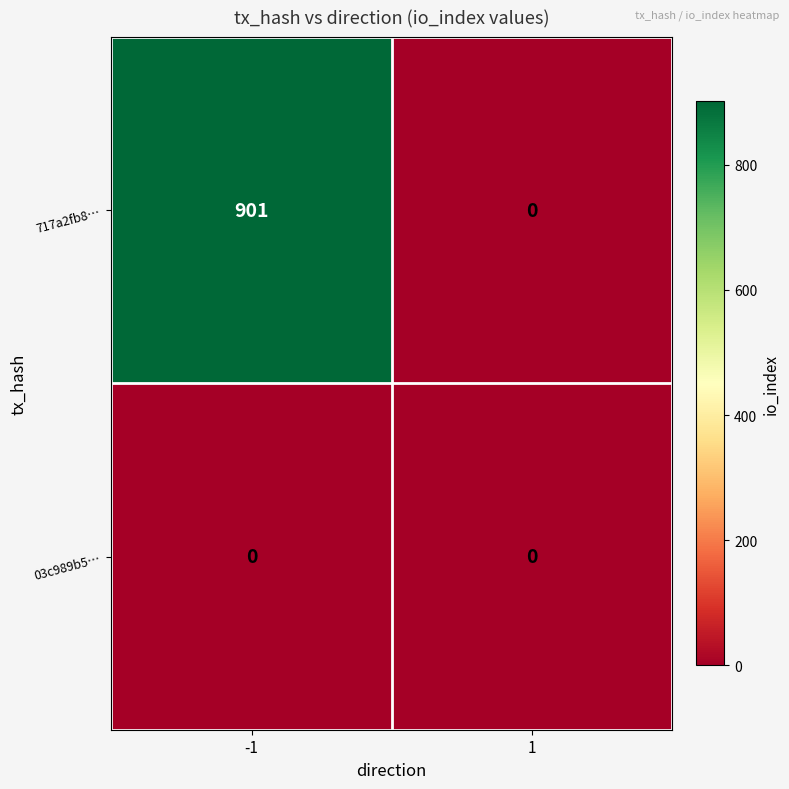

At which category is the sum across all series the highest?

-1